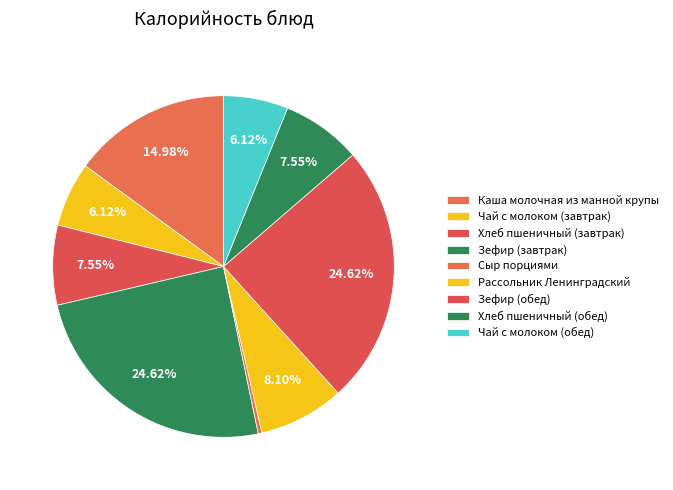

How many segments does this pie chart have?

9